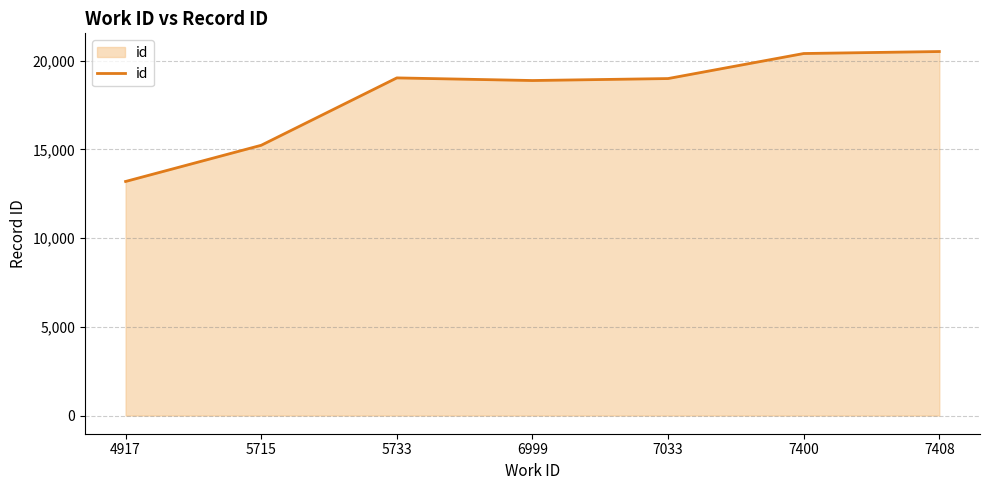

What is the greatest value displayed?

20516